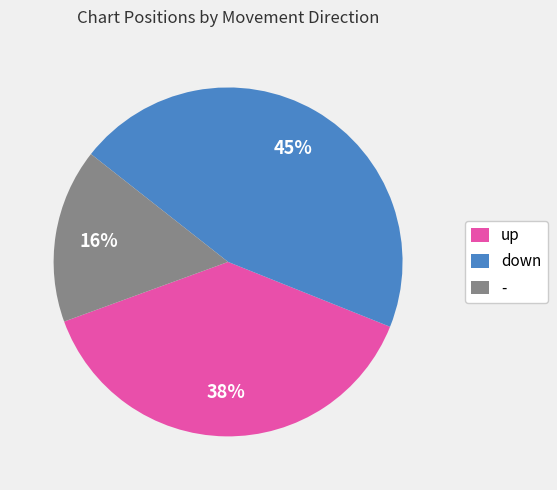

Count the number of slices in the pie.

3